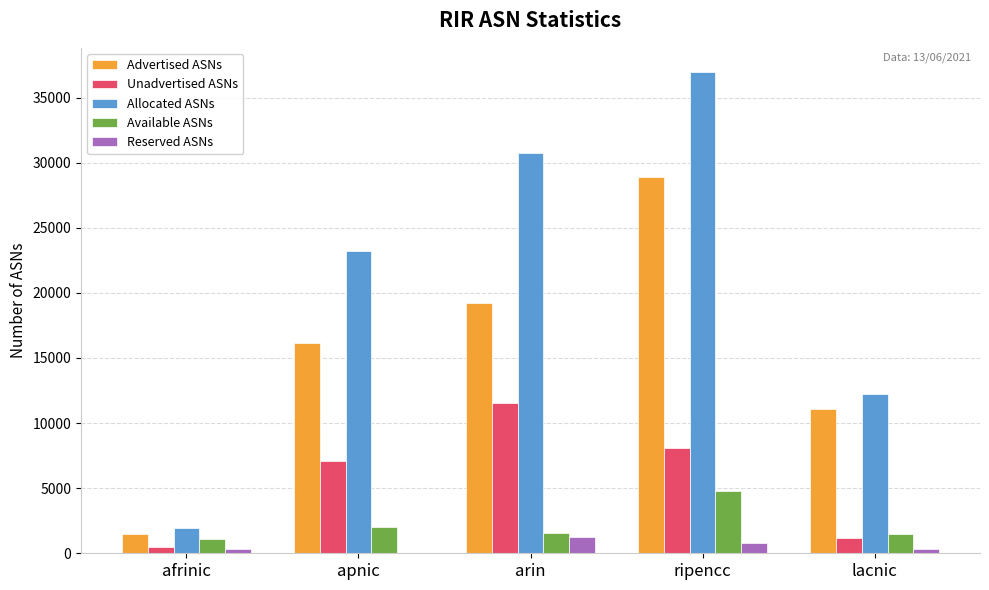

The value of Available ASNs at ripencc is 3018. True or false?

False